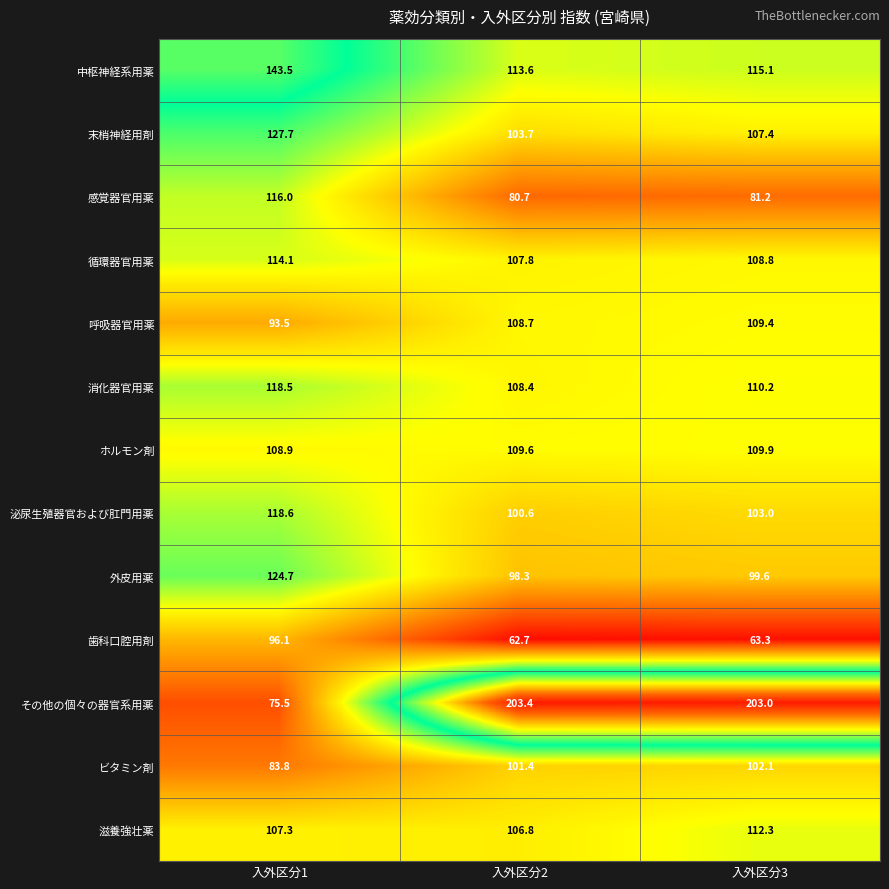

What is the difference between the 中枢神経系用薬 values at 入外区分1 and 入外区分2?

29.9